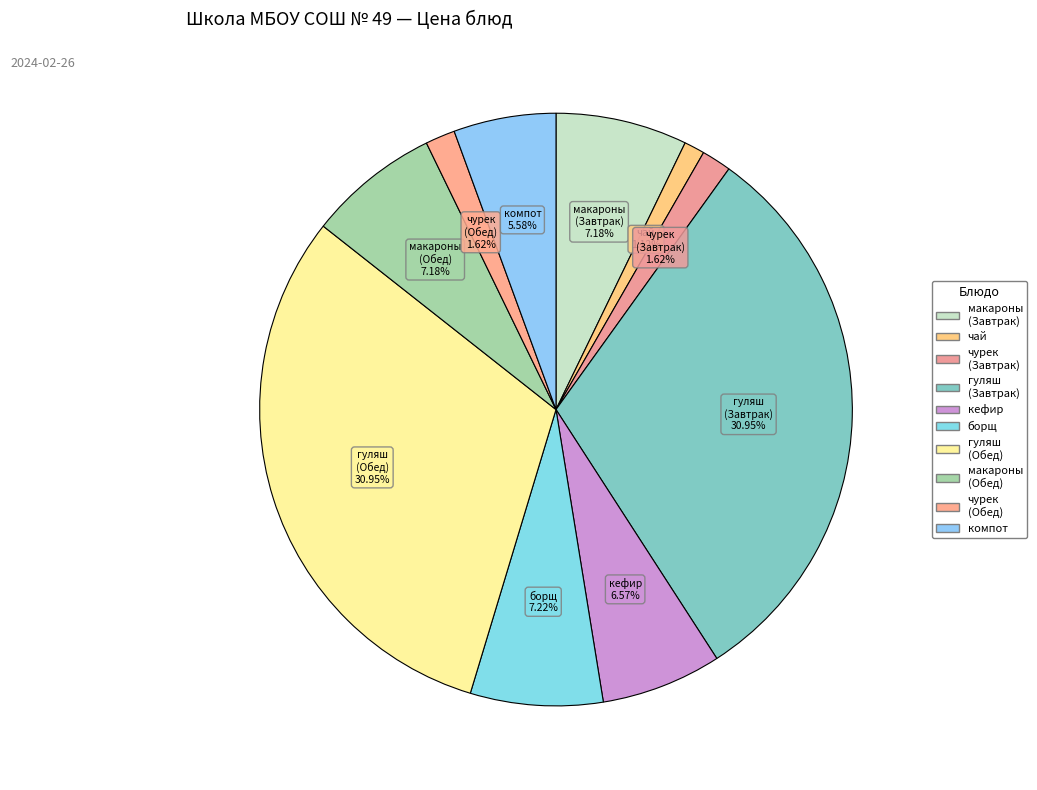

Is there a majority slice in this chart?

No